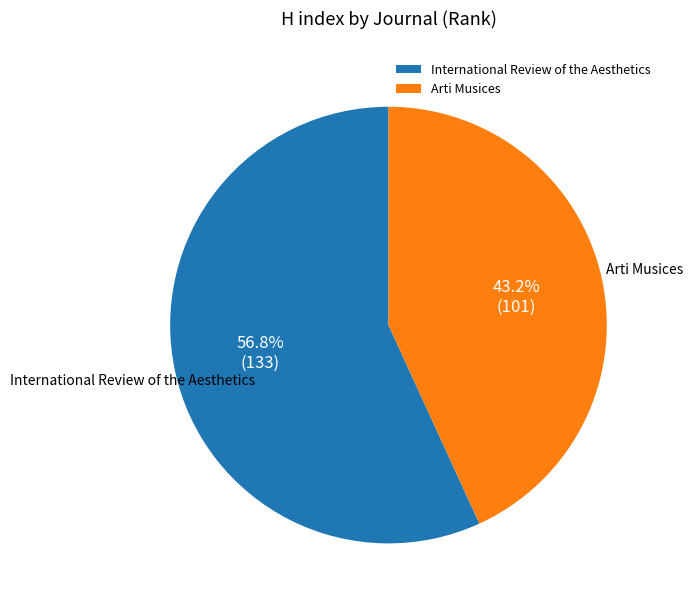

What percentage is the International Review of the Aesthetics slice, to the nearest percent?

57%